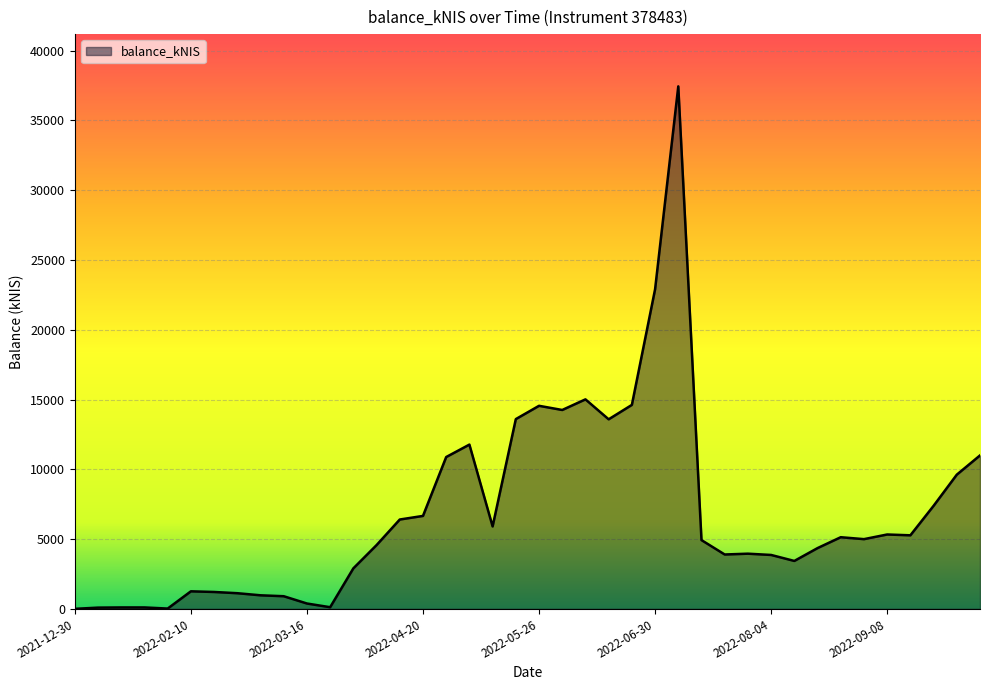

Is this an area chart (filled region under the line)?

Yes